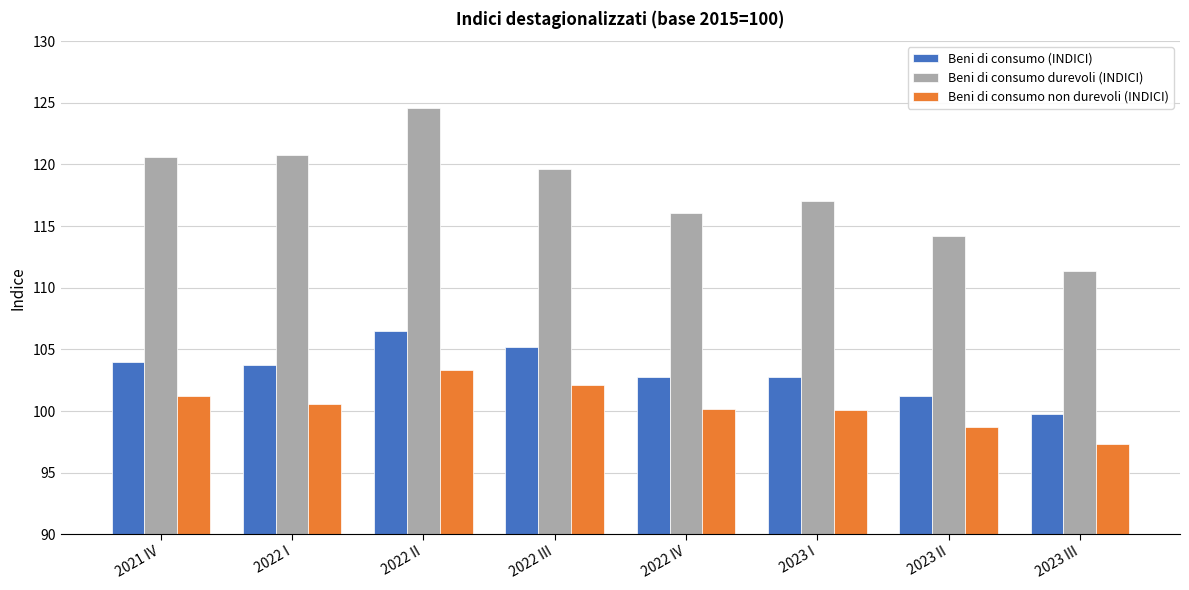

What is the total value across all series at 2023 I?

319.9